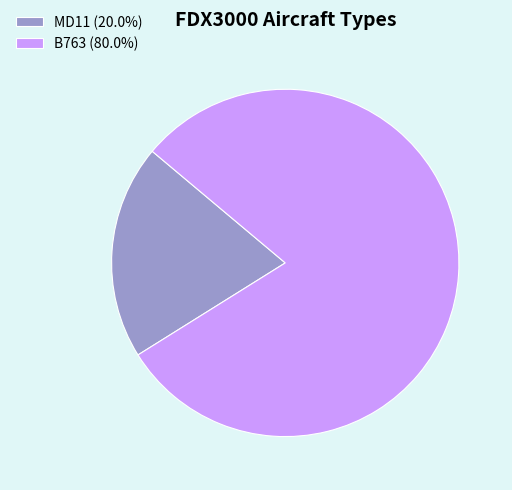

Is B763 the majority of the pie?

Yes